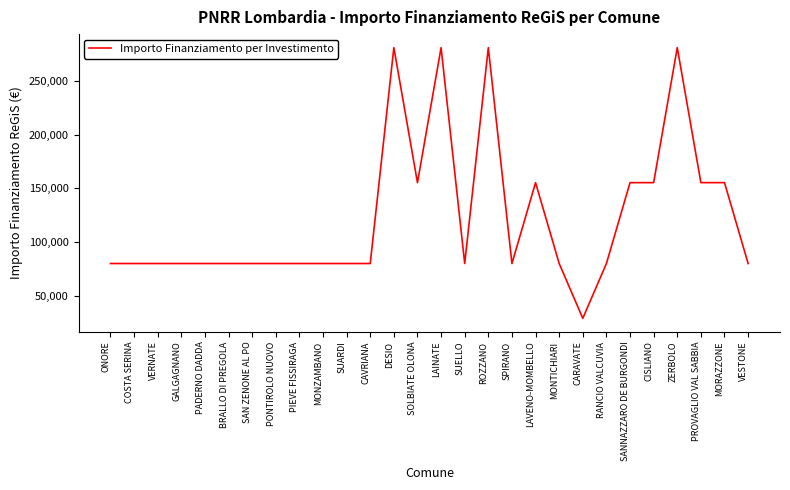

Is it true that the value at MONTICHIARI is 79922?

True